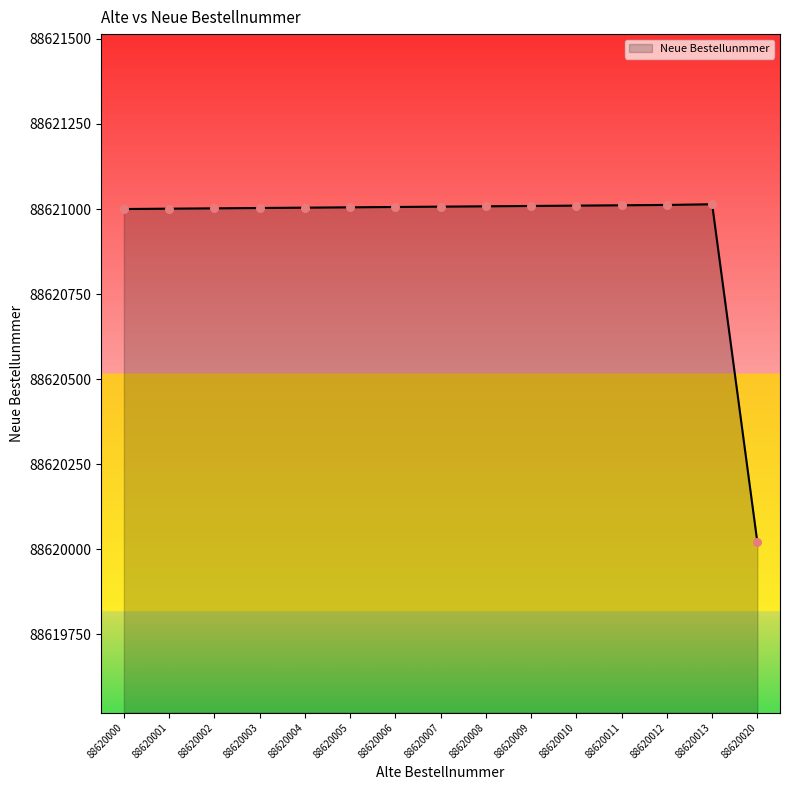

Approximately how many times larger is the value at 88620001 compared to 88620011?

1.0